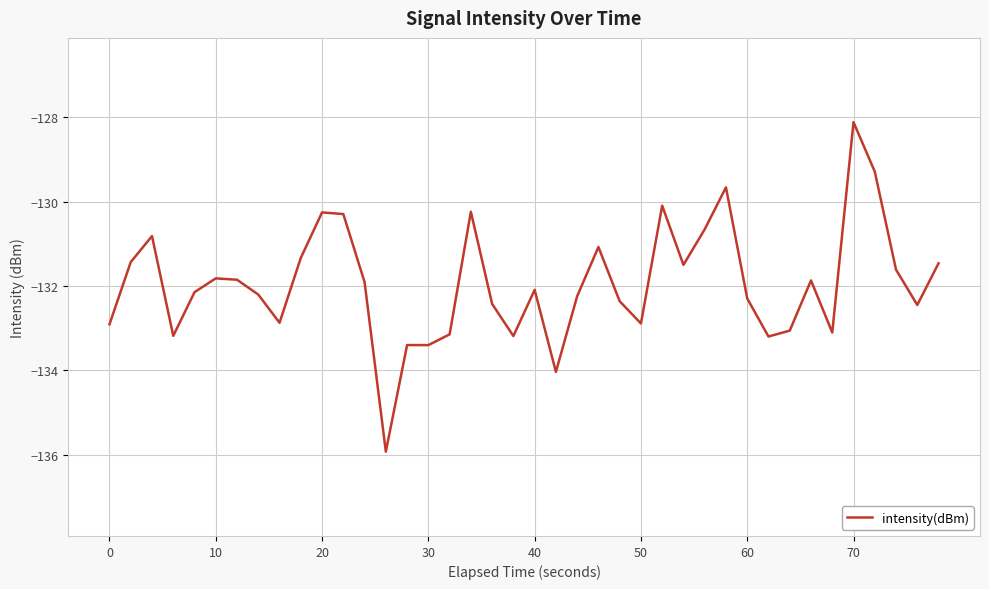

What is the smallest value displayed?

-135.9